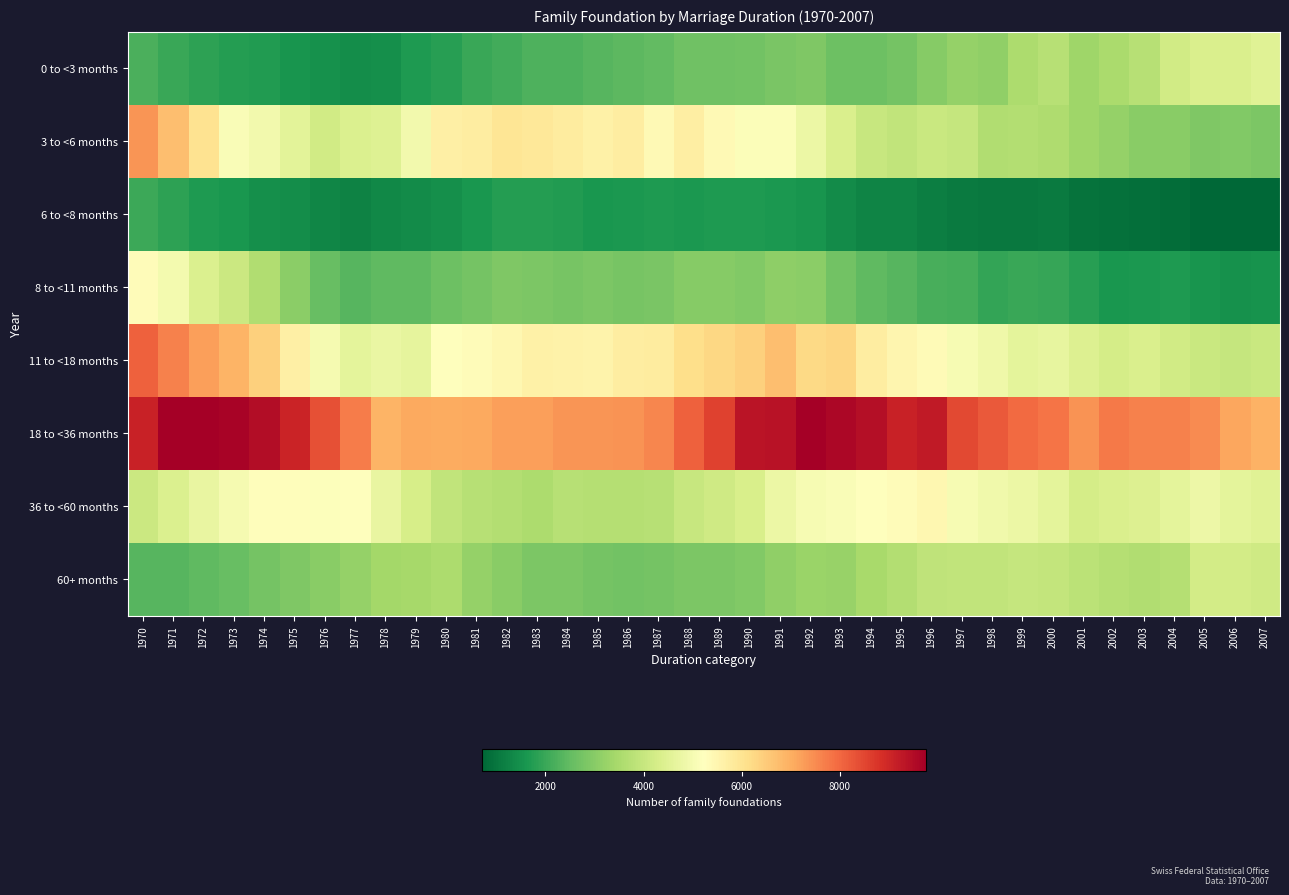

Rank the series at 1977 from highest to lowest value.

18 to <36 months, 36 to <60 months, 11 to <18 months, 3 to <6 months, 60+ months, 8 to <11 months, 0 to <3 months, 6 to <8 months